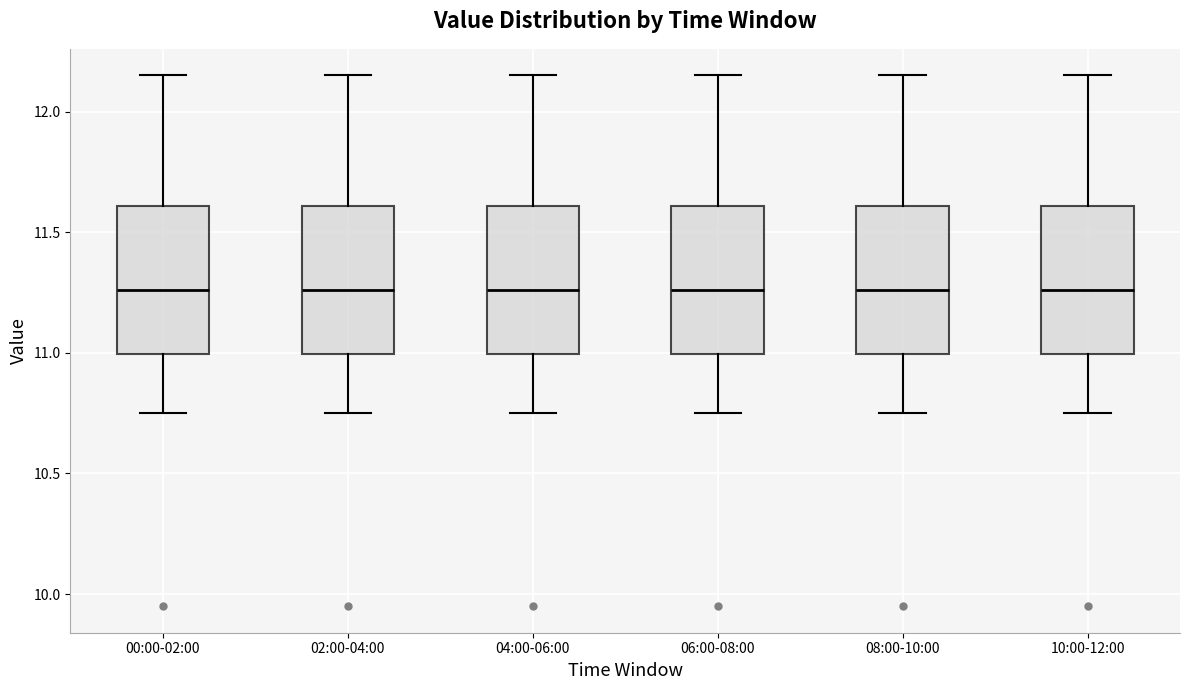

Reading left to right, read every box against the y-axis: the position of its median line, the range the box covers, and the ends of its whiskers. The values are not printed on the chart, so give them approximately, as read against the axis.

00:00-02:00: median 11.25, box 11.00 to 11.60, whiskers 10.75 to 12.15
02:00-04:00: median 11.25, box 11.00 to 11.60, whiskers 10.75 to 12.15
04:00-06:00: median 11.25, box 11.00 to 11.60, whiskers 10.75 to 12.15
06:00-08:00: median 11.25, box 11.00 to 11.60, whiskers 10.75 to 12.15
08:00-10:00: median 11.25, box 11.00 to 11.60, whiskers 10.75 to 12.15
10:00-12:00: median 11.25, box 11.00 to 11.60, whiskers 10.75 to 12.15